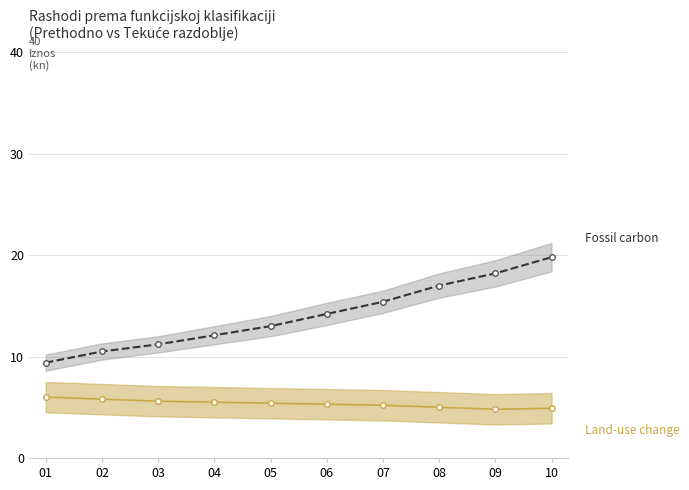

Rank the categories by Land-use change value from lowest to highest.

09, 10, 08, 07, 06, 05, 04, 03, 02, 01